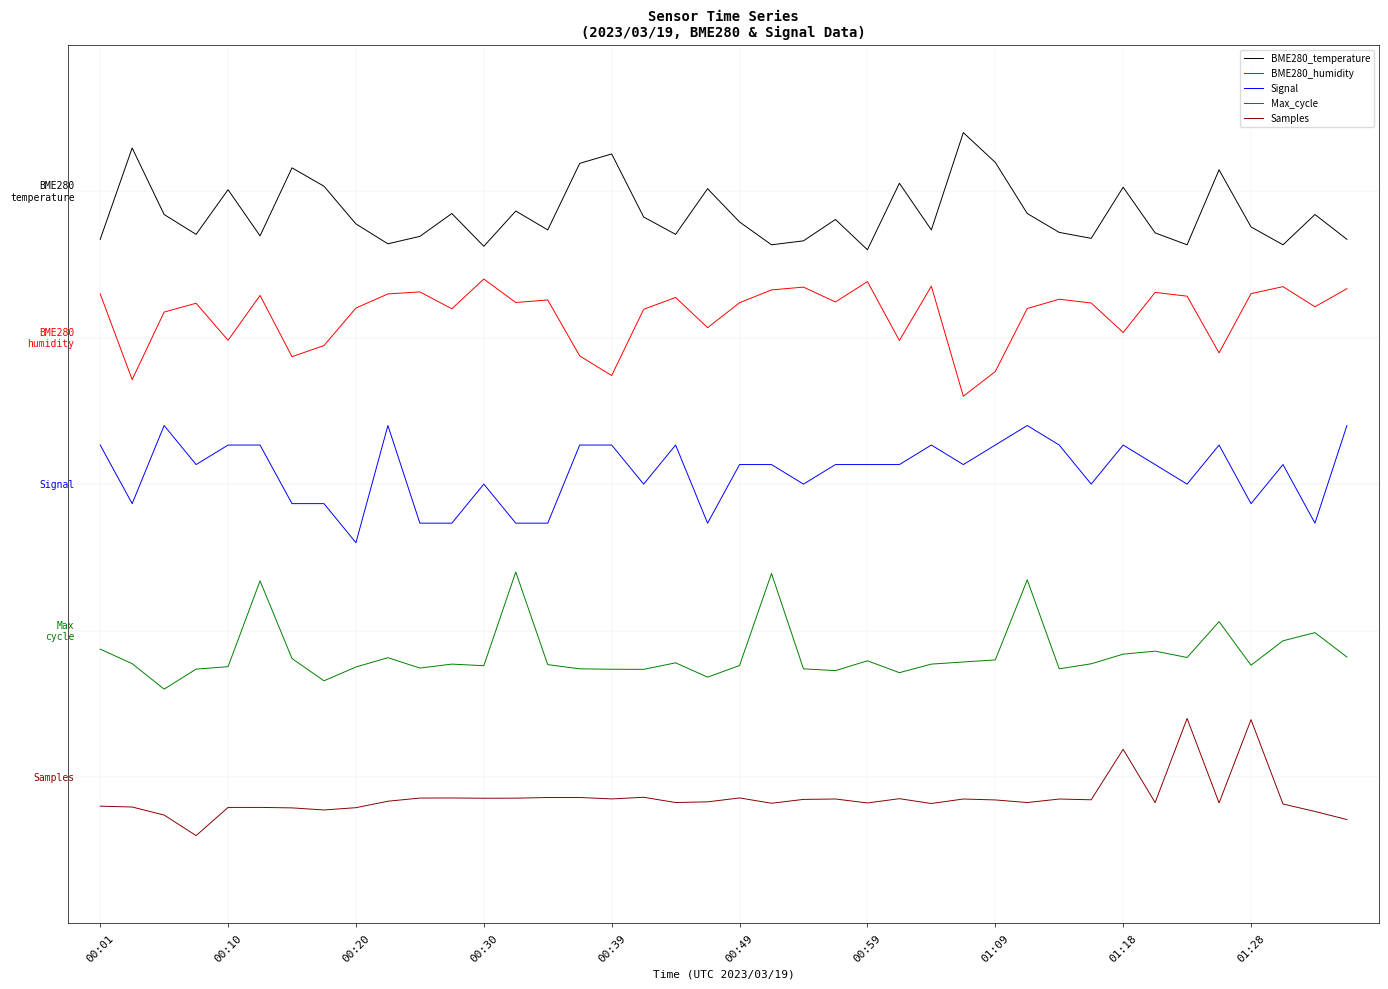

What are all the series names shown in the legend?

BME280_temperature, BME280_humidity, Signal, Max_cycle, Samples